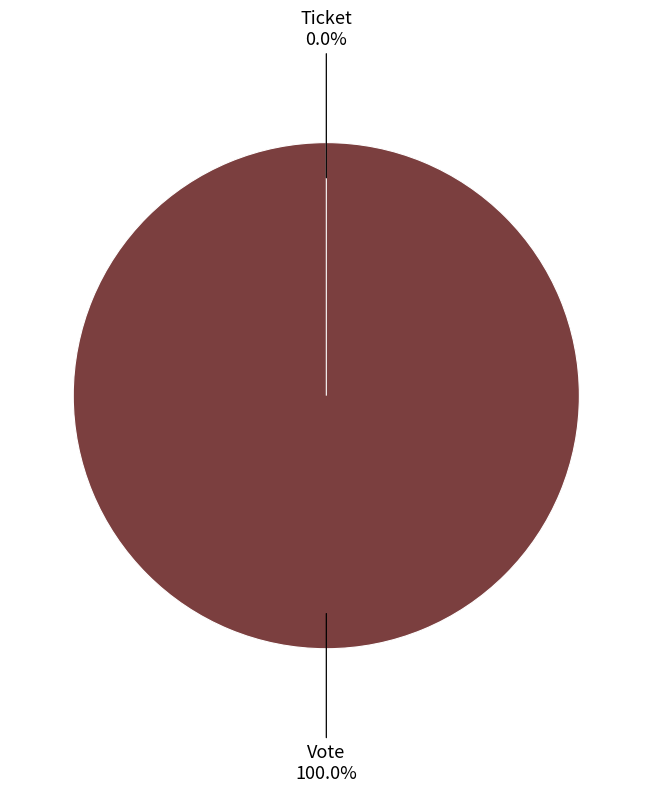

Which slice is the smallest?

Ticket